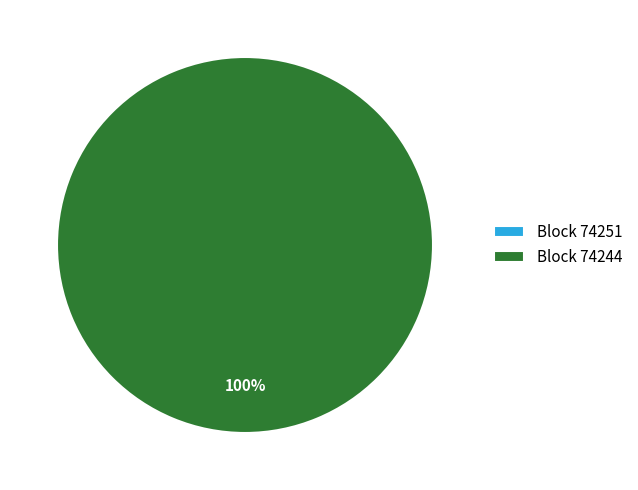

What is the total percentage of 74251 and 74244?

100.0%